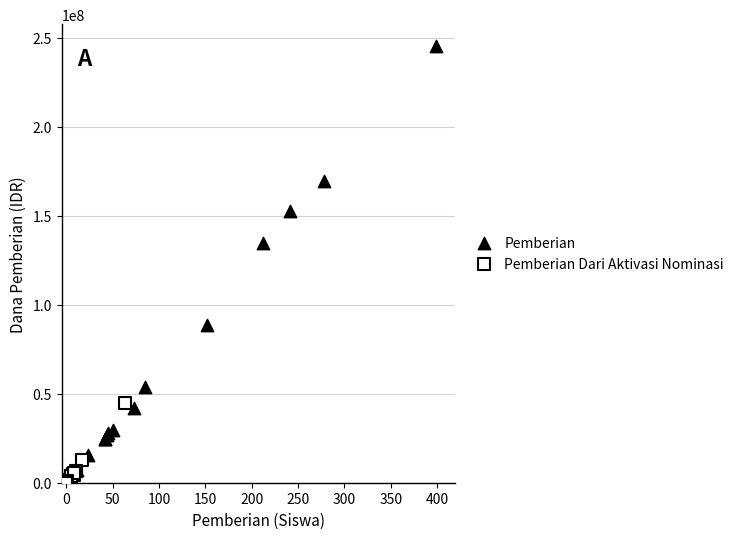

Which series reaches the maximum Y coordinate?

Pemberian